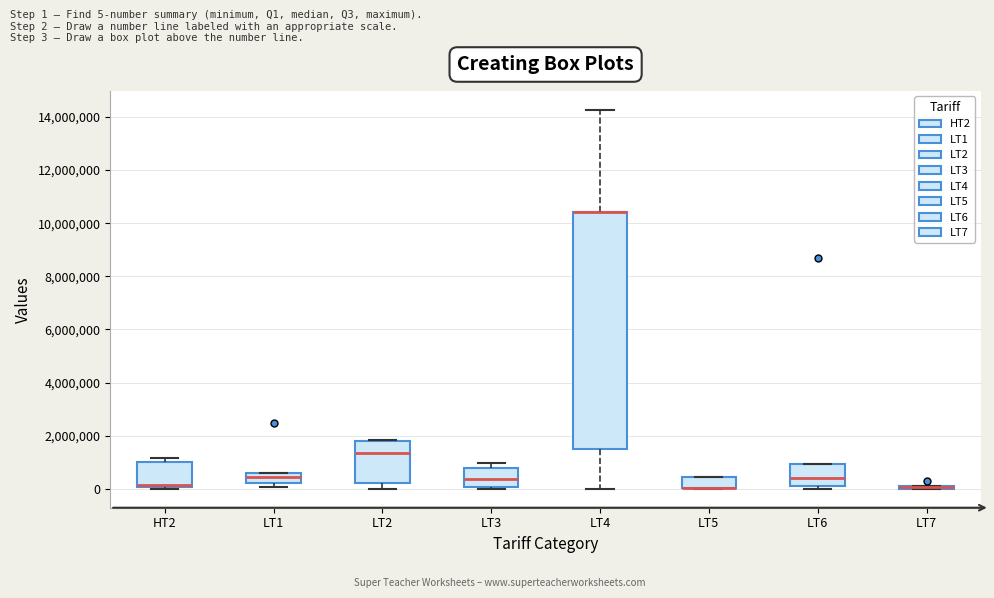

Reading left to right, transcribe this box plot: for each box, give where its median line is, the range the box spans, and where its two whiskers end, as read against the y-axis. The values are not printed on the chart, so give them approximately, as read against the axis.

HT2: median 200000 (drawn on the box's lower edge), box 0 to 1000000, whiskers 0 (just below the box's lower edge) to 1200000
LT1: median 400000, box 200000 to 600000, whiskers 0 to 600000
LT2: median 1400000, box 200000 to 1800000, whiskers 0 to 1800000
LT3: median 400000, box 0 to 800000, whiskers 0 (just below the box's lower edge) to 1000000
LT4: median 10400000 (drawn on the box's upper edge), box 1600000 to 10400000, whiskers 0 to 14200000
LT5: median 0 (drawn on the box's lower edge), box 0 to 400000, whiskers 0 to 400000
LT6: median 400000, box 200000 to 1000000, whiskers 0 to 1000000
LT7: box collapsed to a line at 0, whiskers 0 to 0